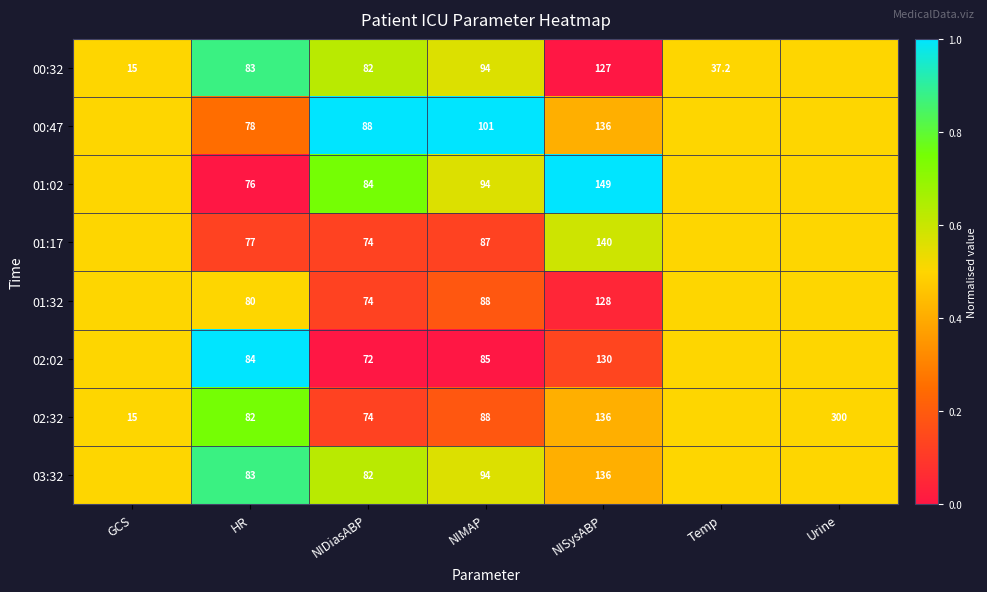

What is the difference between the 03:32 values at NIMAP and HR?

11.0